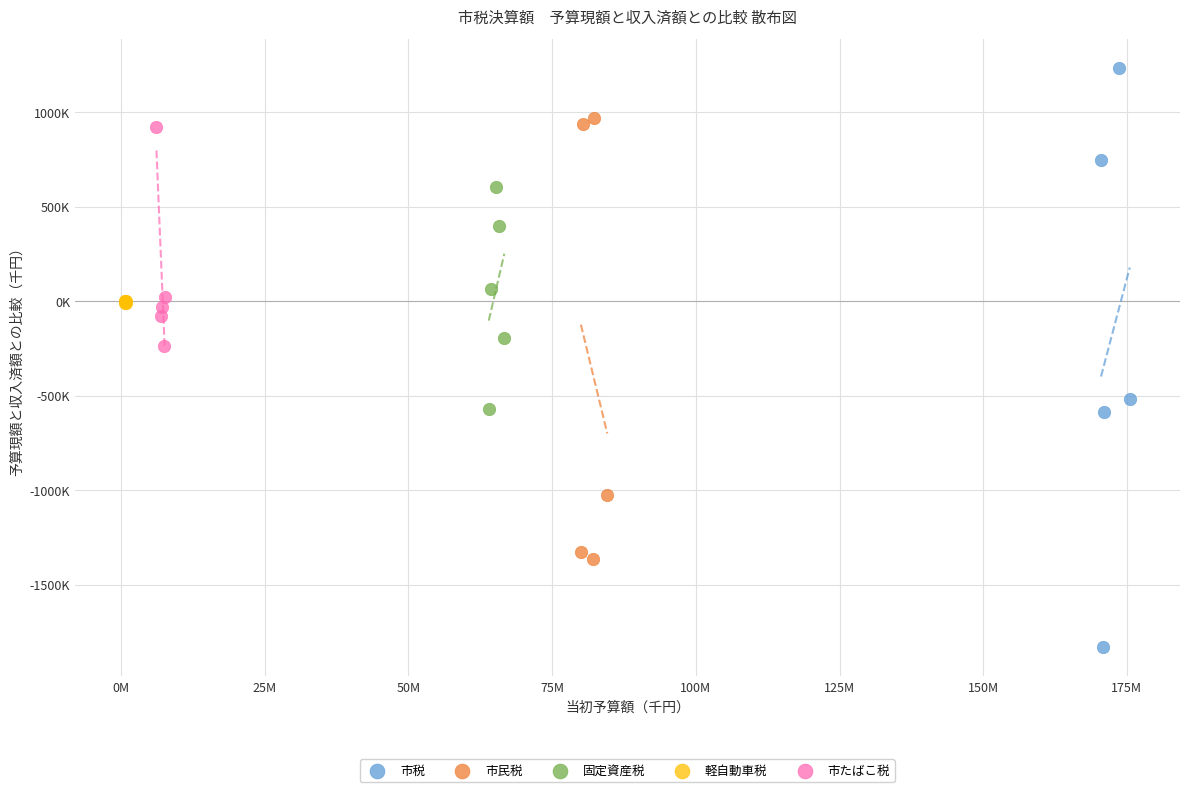

Which series has the largest Y range (max minus min)?

市税